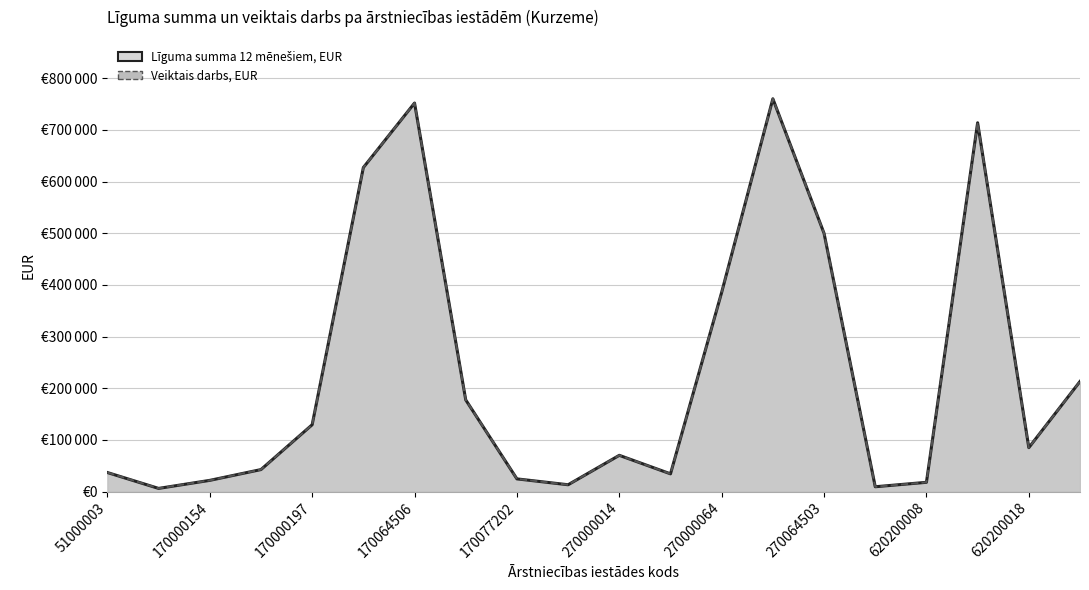

How many interior local valleys does the Līguma summa 12 mēnešiem, EUR series have?

5